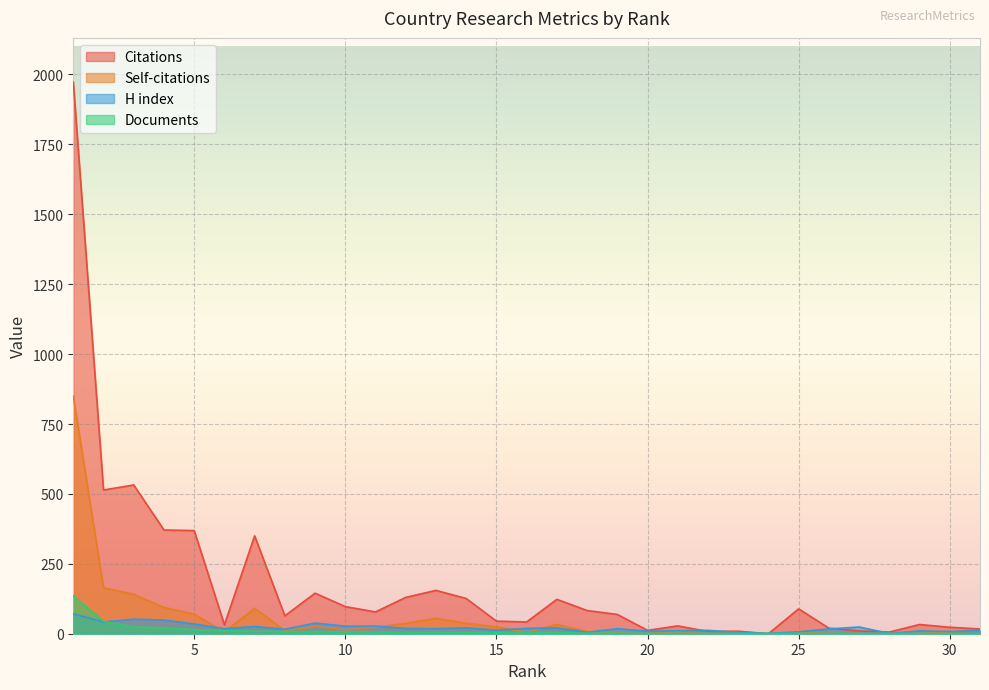

Count the number of categories in the chart.

31